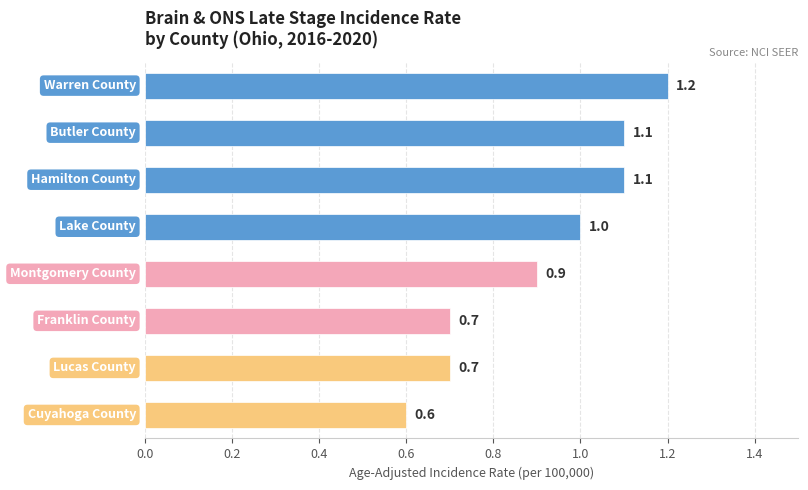

What is the value of the 2nd bar from the top?

1.1